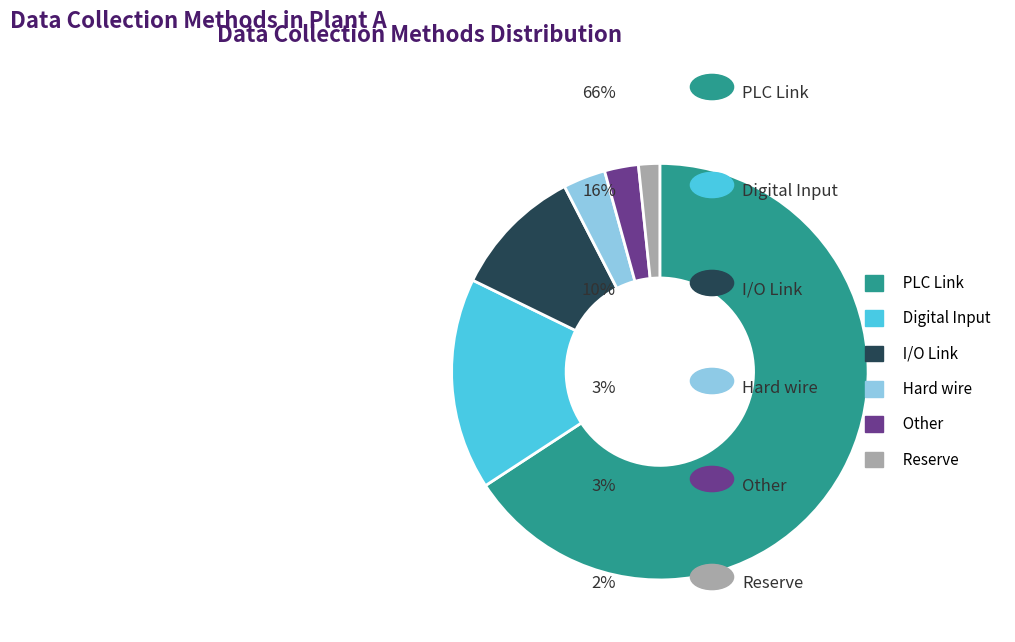

What is the ratio of the value at I/O Link to the value at PLC Link?

0.2